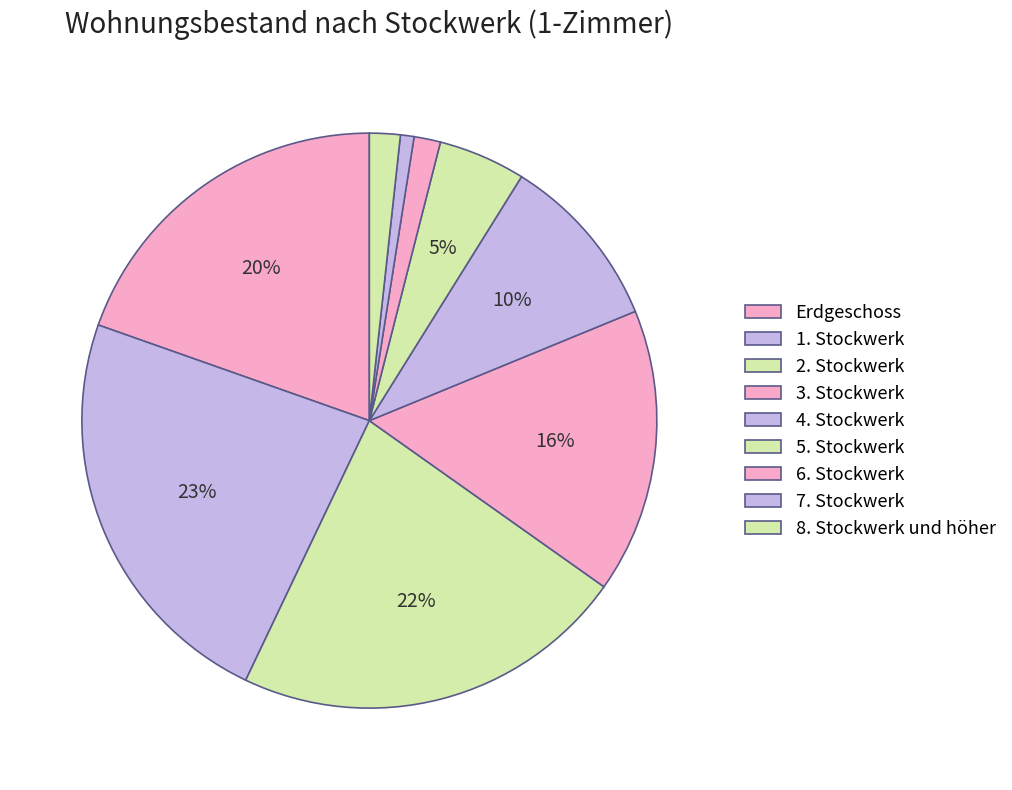

Does any single category account for the majority?

No